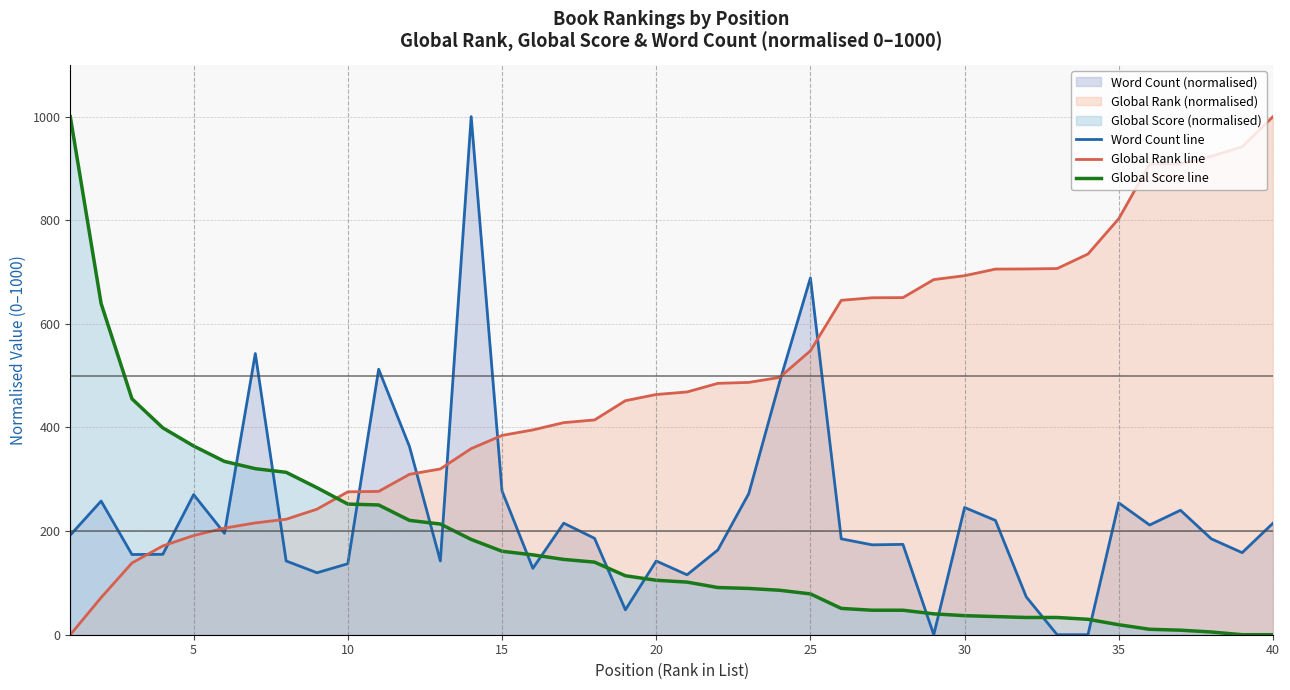

True or false: Global Score line and Word Count line cross at least once.

True